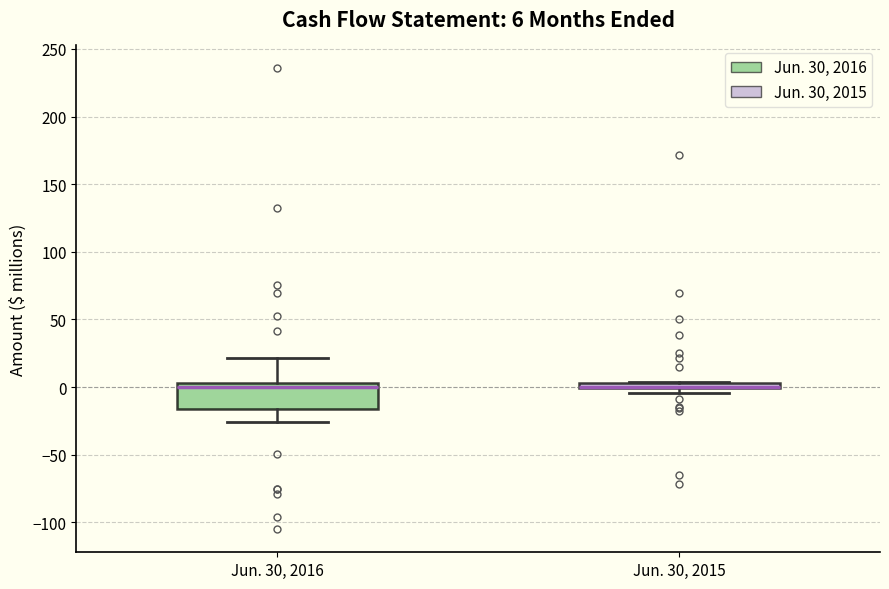

Which box is the tallest, from its lower edge to its upper edge?

Jun. 30, 2016